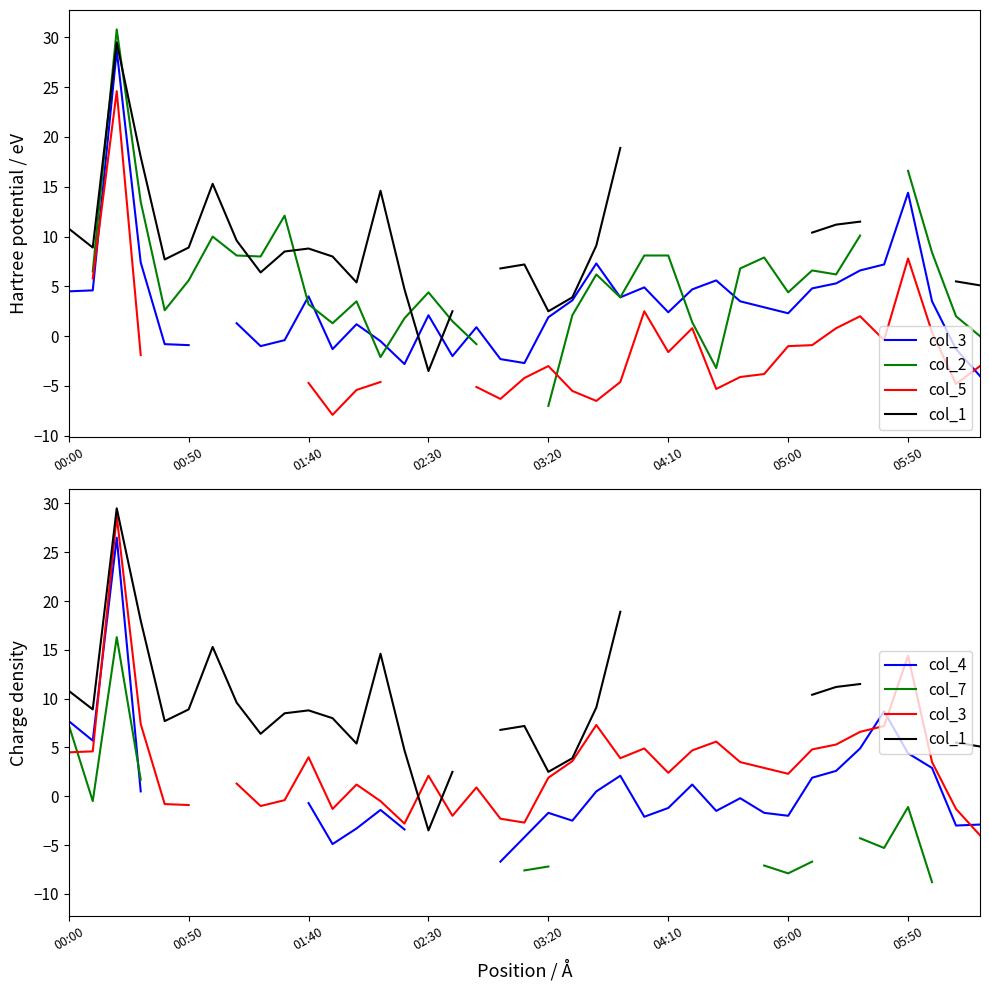

Count the number of data series in this chart.

6